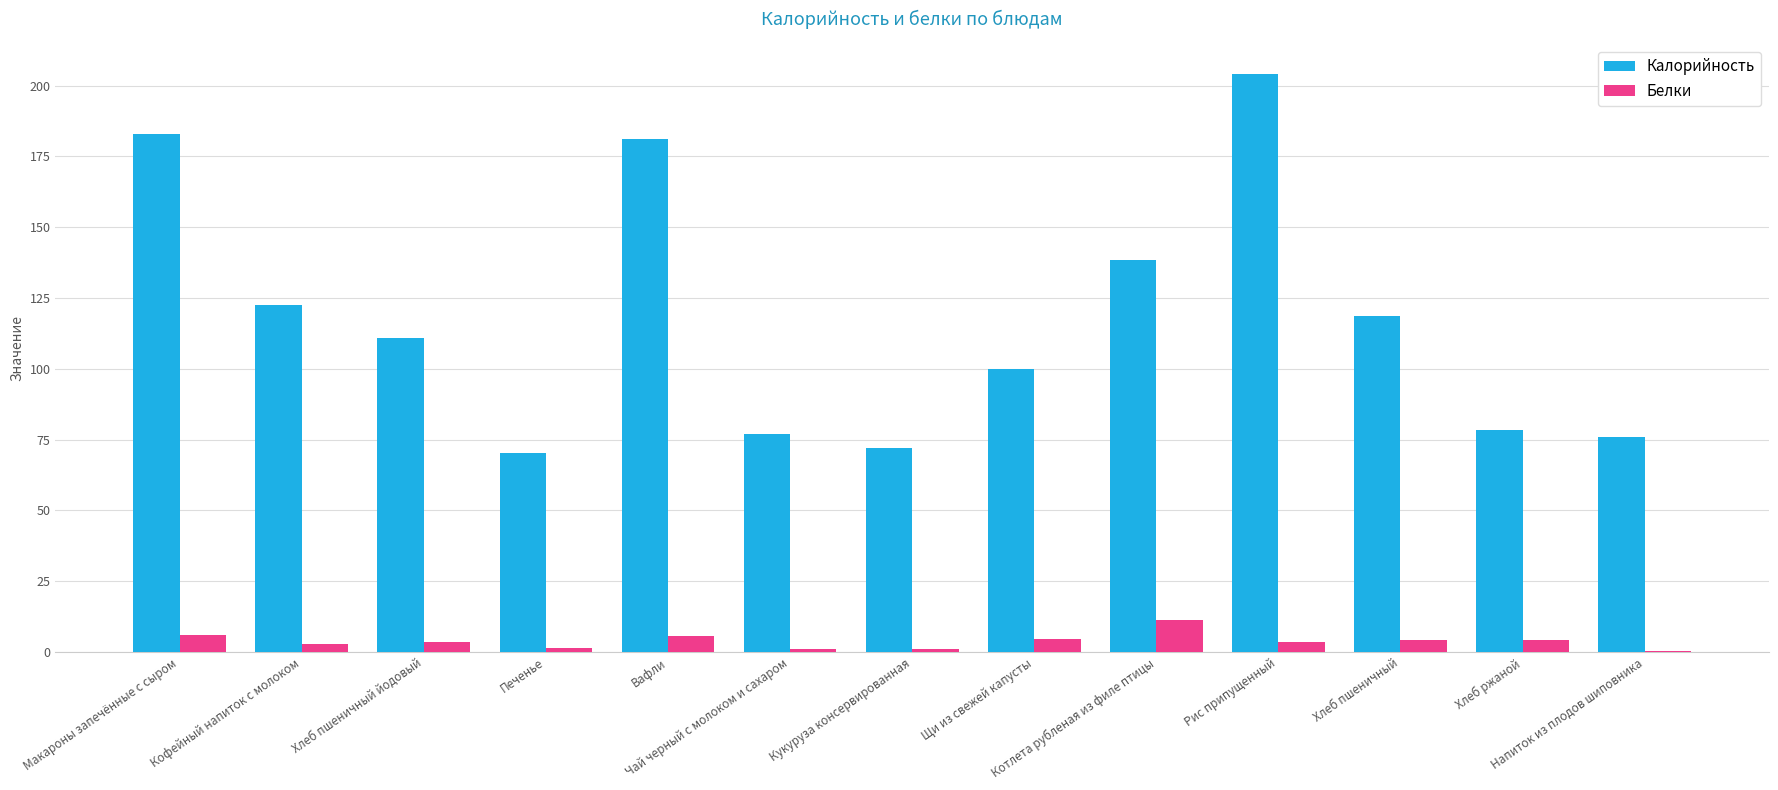

At which label does Белки reach its peak?

Котлета рубленая из филе птицы